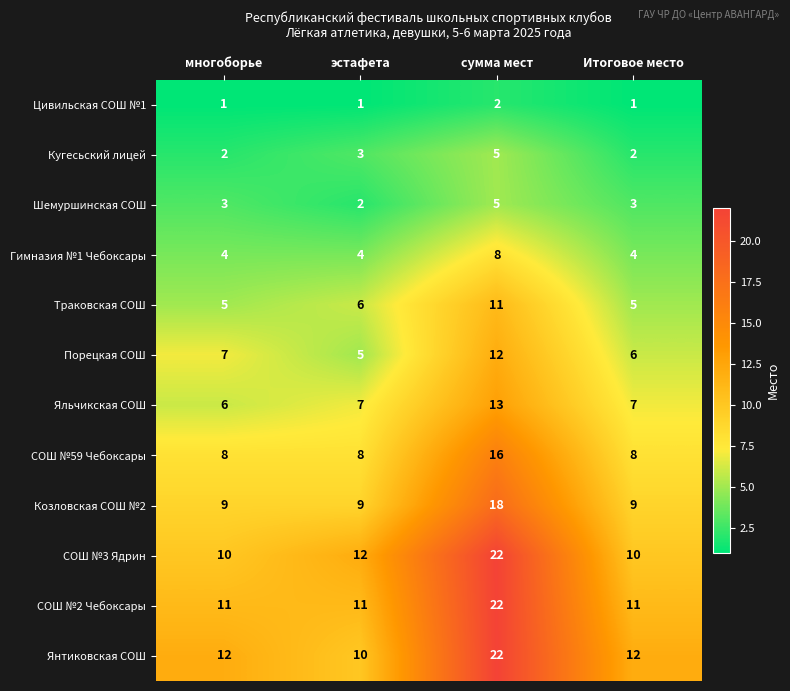

At which label is Траковская СОШ closest to 8?

эстафета